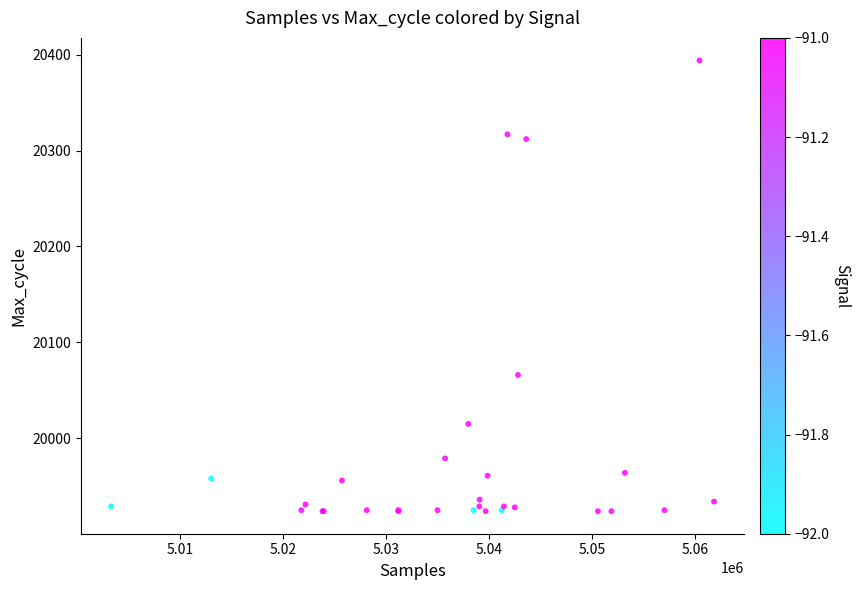

What Y value in the scatter plot is closest to 20159?

20066